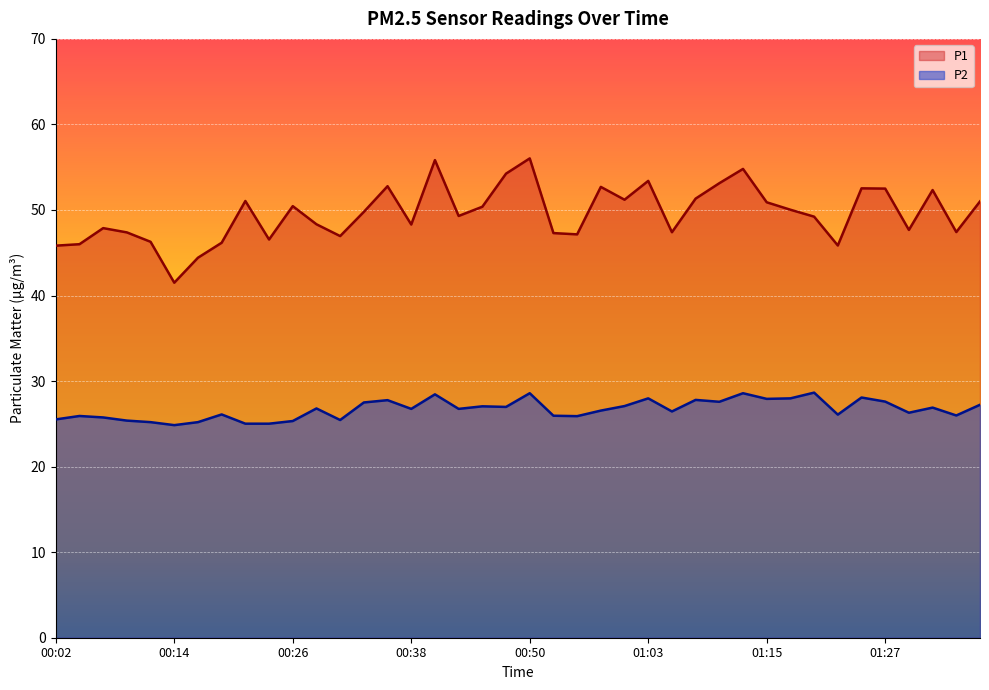

Reading left to right, transcribe all the data shown in this chart.

P1: 45.8	46.0	47.9	47.4	46.3	41.5	44.4	46.2	51.0	46.5	50.5	48.3	47.0	49.8	52.8	48.3	55.8	49.3	50.4	54.2	56.0	47.3	47.1	52.7	51.2	53.4	47.4	51.3	53.1	54.8	50.9	50.0	49.2	45.9	52.5	52.5	47.7	52.3	47.4	51.0
P2: 25.5	25.9	25.8	25.4	25.2	24.9	25.2	26.1	25.0	25.0	25.3	26.8	25.4	27.5	27.8	26.8	28.4	26.8	27.1	27.0	28.6	25.9	25.9	26.6	27.1	28.0	26.4	27.8	27.6	28.6	27.9	28.0	28.6	26.1	28.1	27.6	26.3	26.9	26.0	27.2